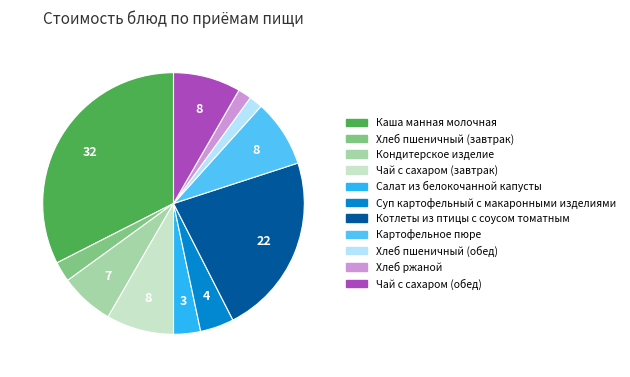

Combined, do Чай с сахаром (завтрак) and Суп картофельный с макаронными изделиями account for over 50%?

No